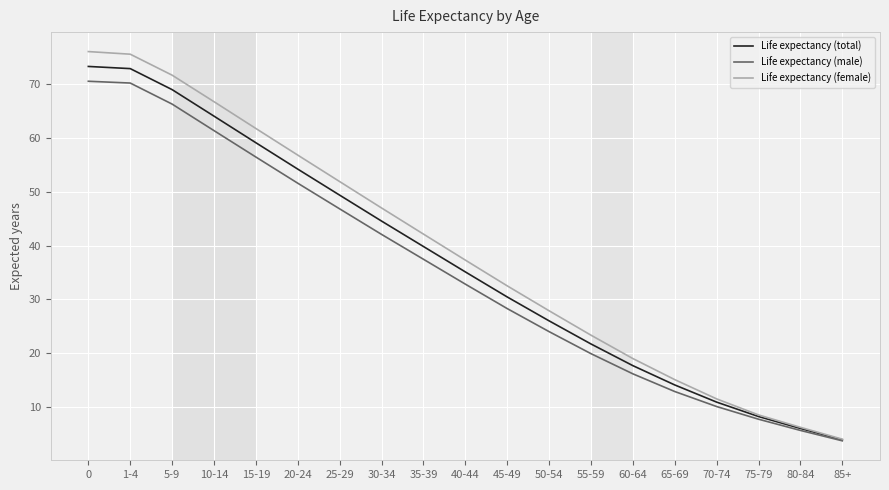

The value of Life expectancy (male) at 45-49 is 28.3. True or false?

True